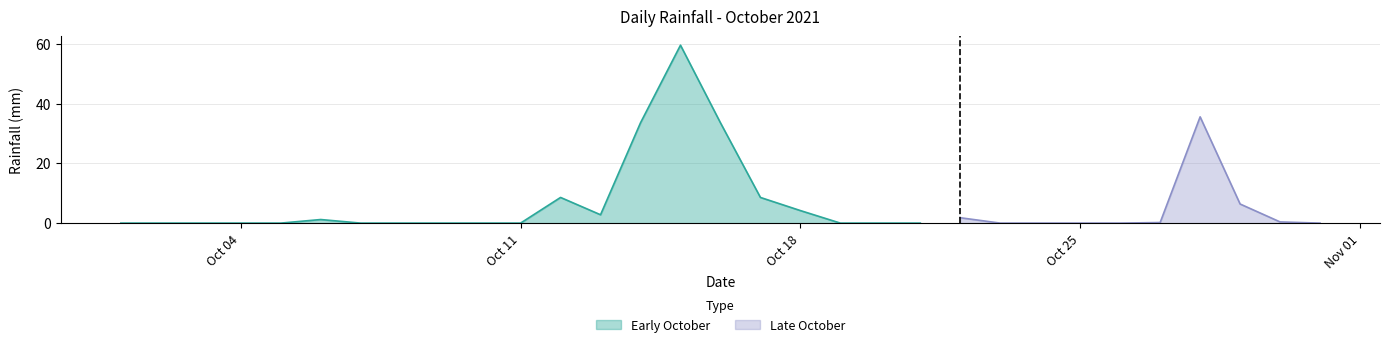

What is the value of the 16th point from the left?

33.6